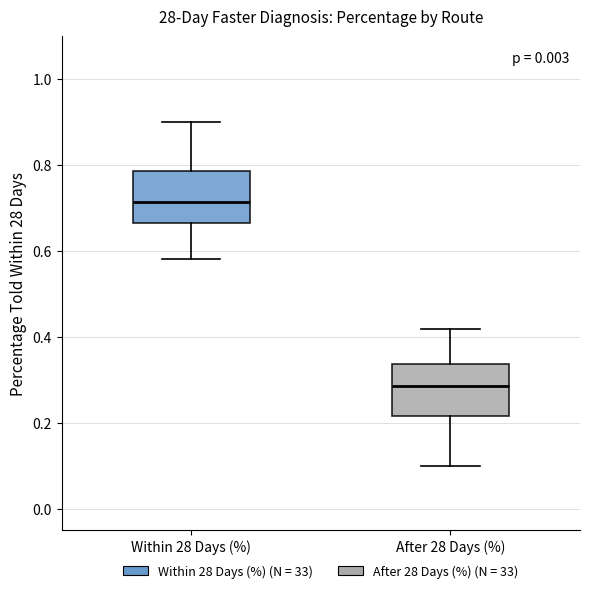

Which box has the lowest median line?

After 28 Days (%)